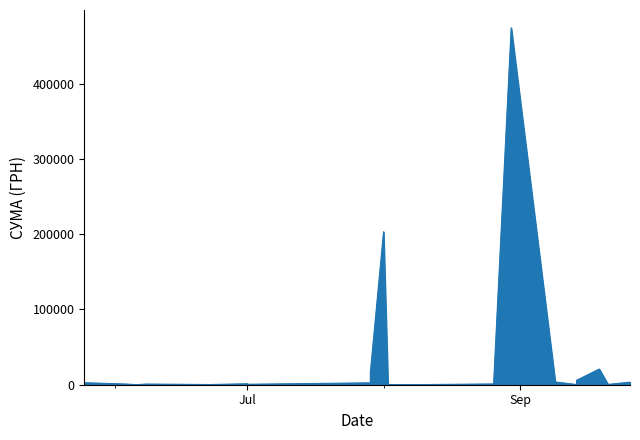

The chart shows a value of 1014.0 at 03.06.2016. True or false?

True